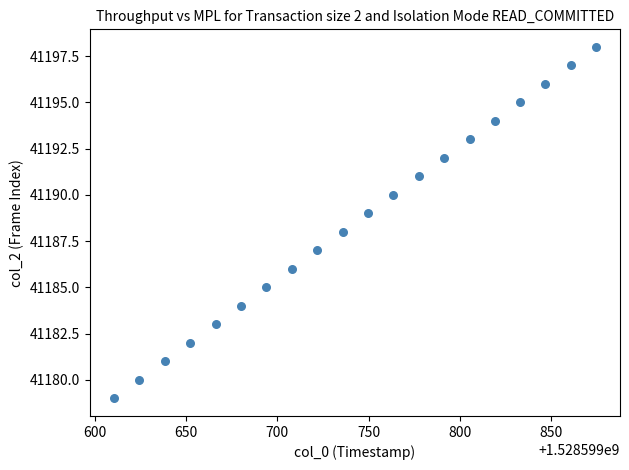

What is the range of Y values (max minus min)?

19